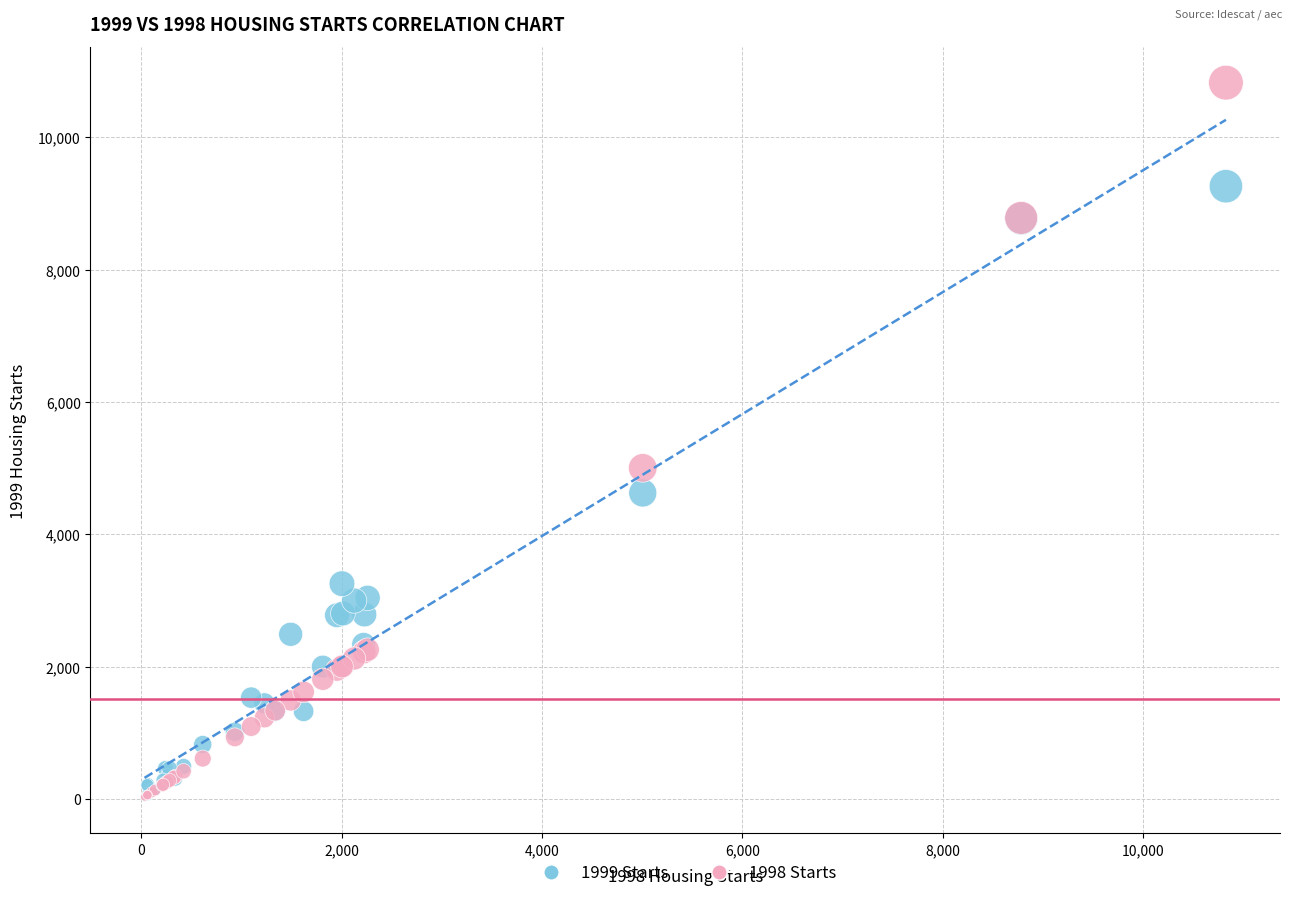

Across all series, what Y value is closest to 5424?

5005